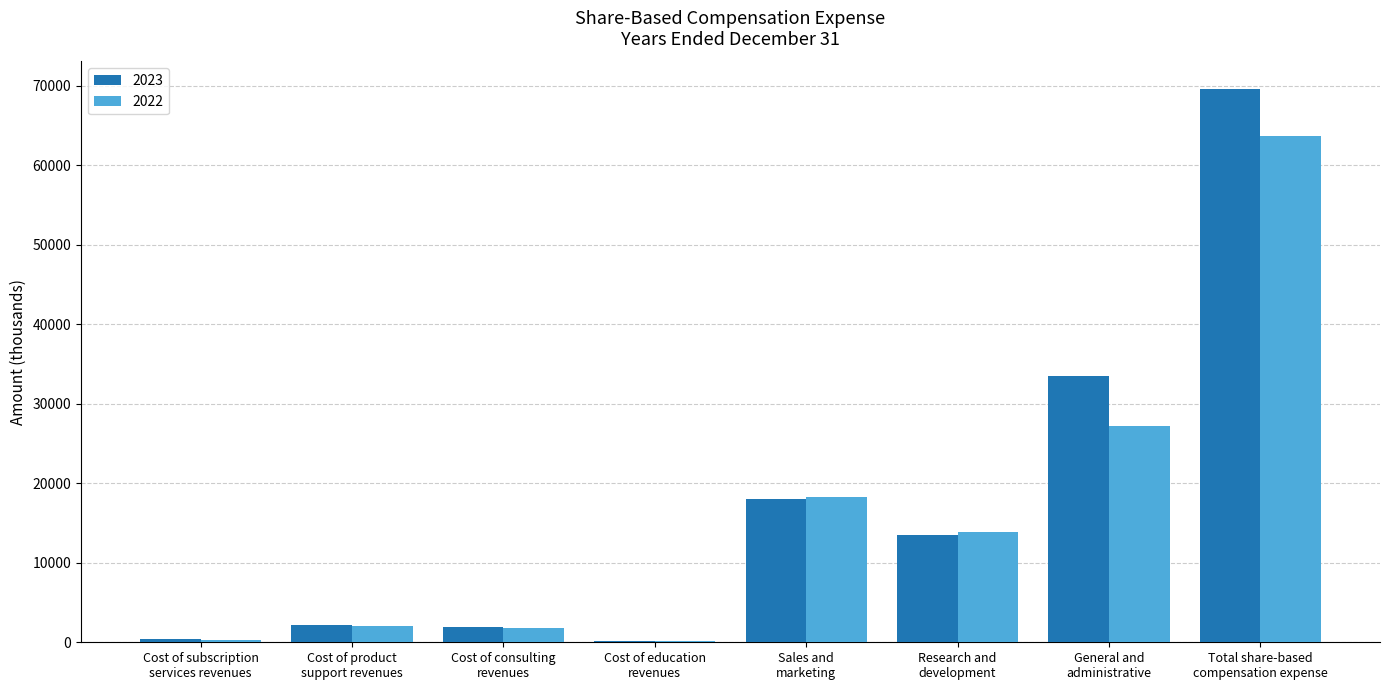

What is the greatest value displayed?

69571